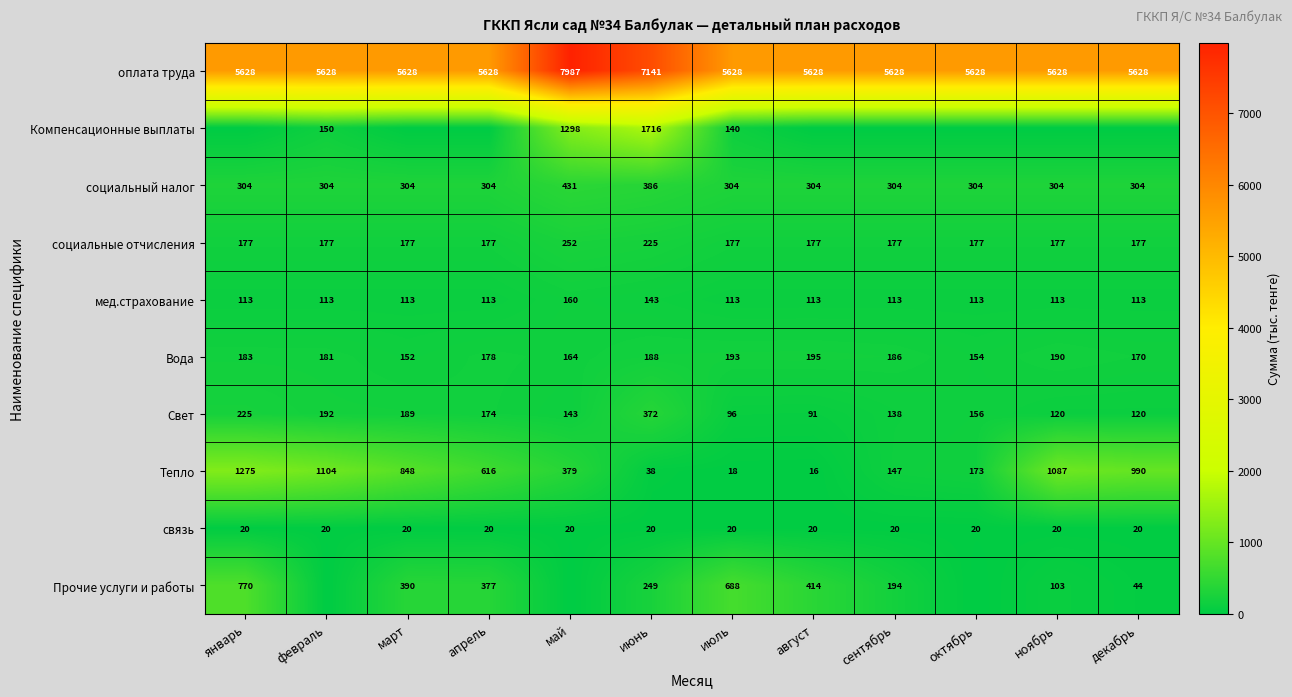

What is the difference between the maximum and minimum values in the Тепло series?

1259